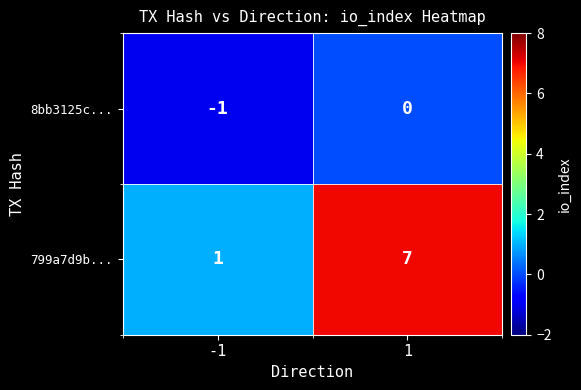

Which series has the largest range (max minus min)?

799a7d9b...